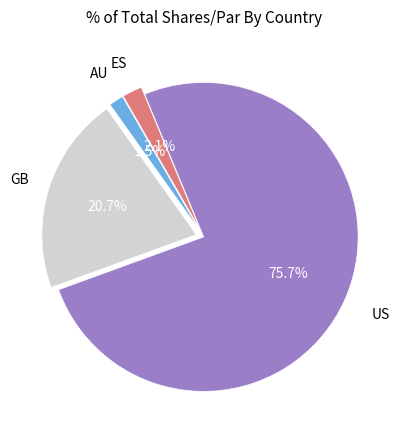

Does any single category account for the majority?

Yes